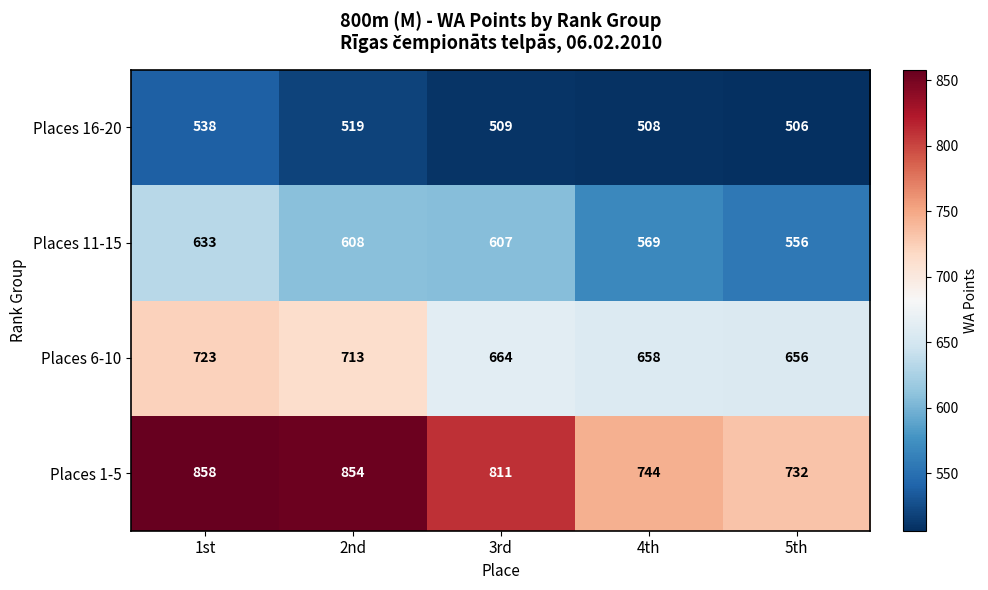

What is the spread (max minus min) of values at 4th?

236